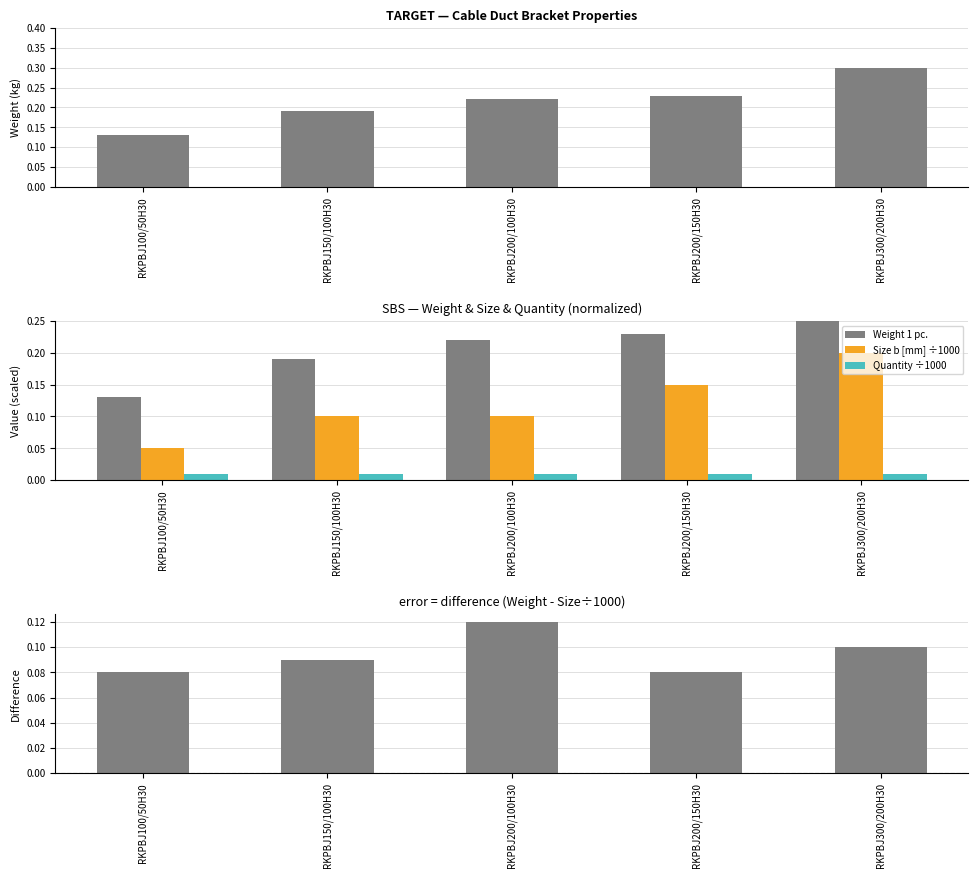

What is the average value of the Weight - Size/1000 series?

0.1